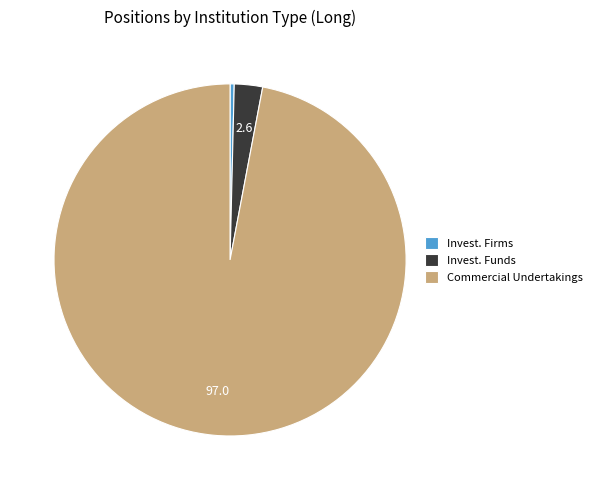

The Commercial Undertakings slice represents 97% of the pie. True or false?

True